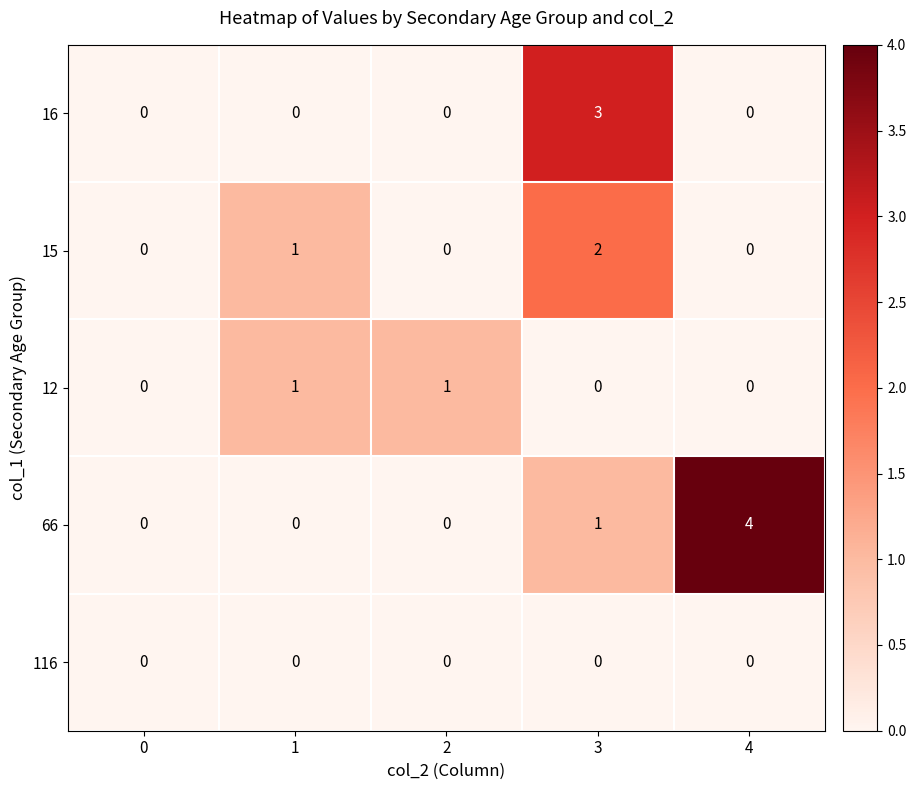

Which series has the widest spread of values?

66